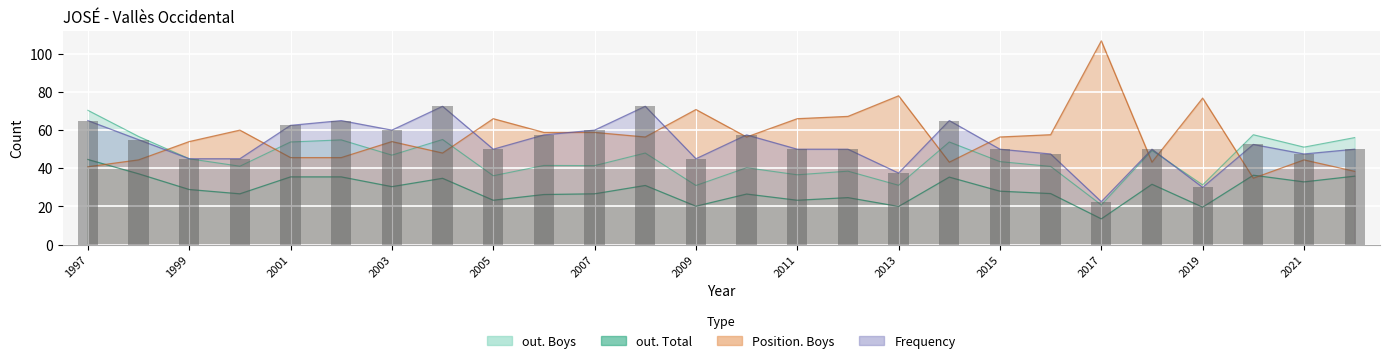

What are all the series names shown in the legend?

out. Boys, Frequency, out. Total, Position. Boys